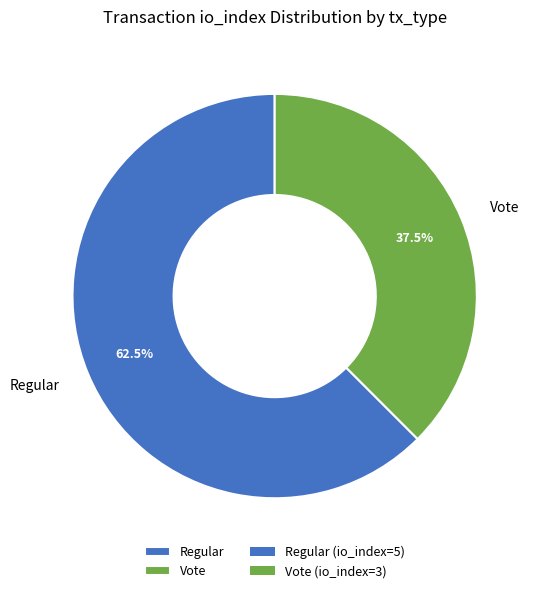

Is there a majority slice in this chart?

Yes